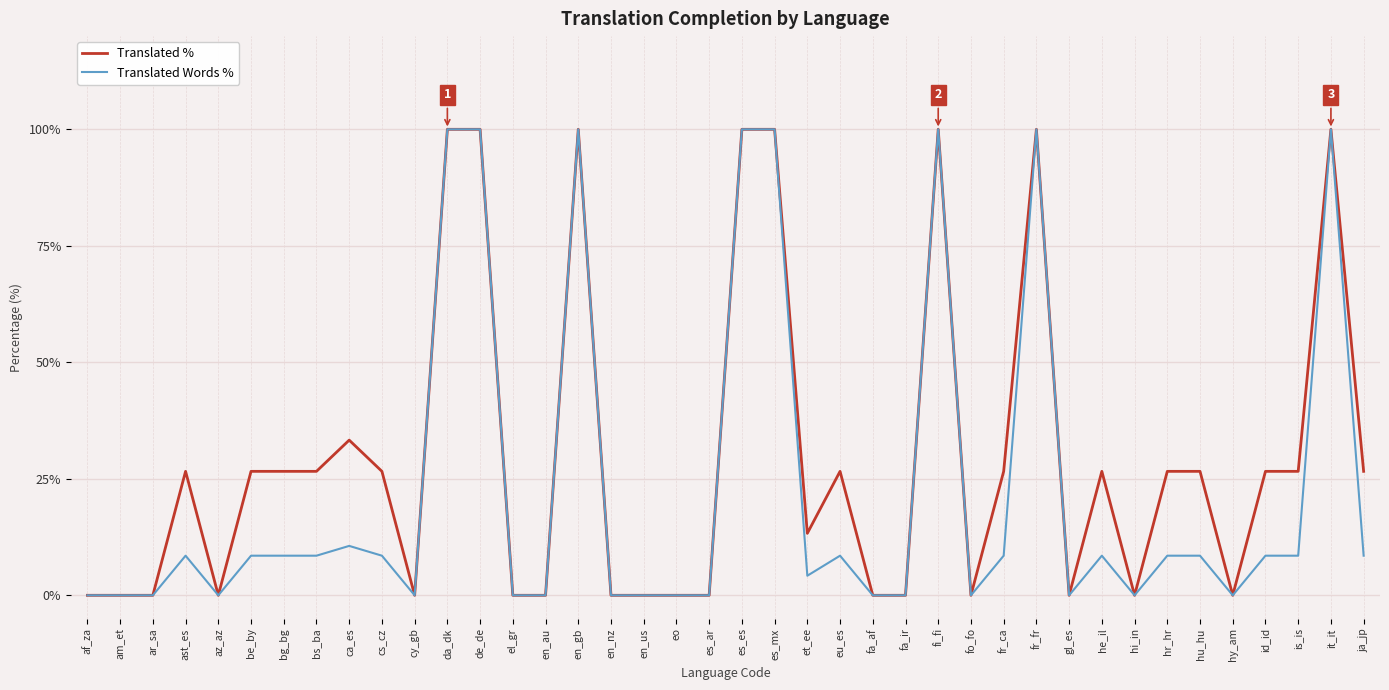

Does the chart display data point markers on the line(s)?

No